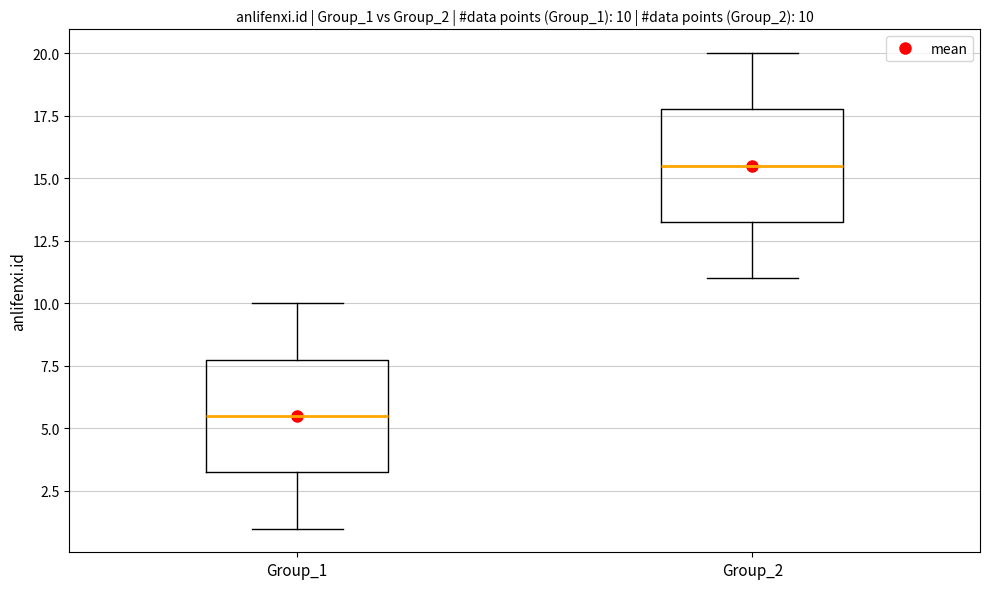

Which box has the lowest median line?

Group_1